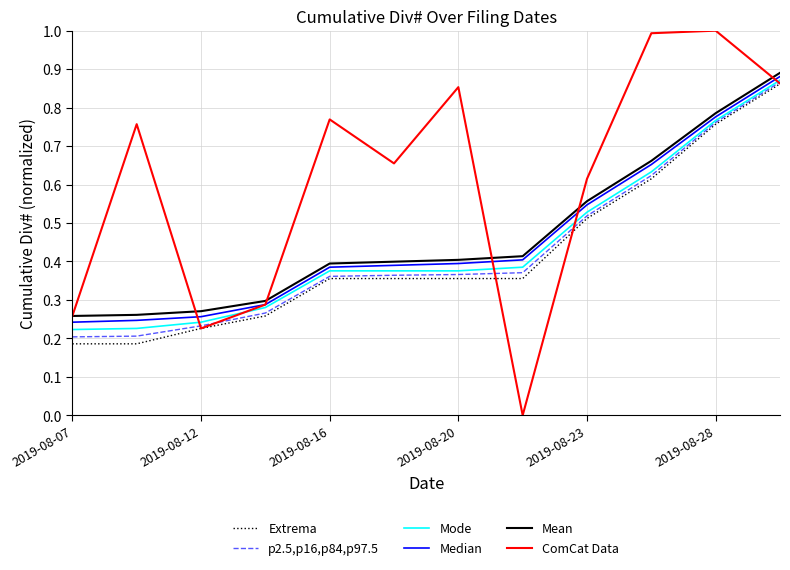

Which series has the widest spread of values?

ComCat Data